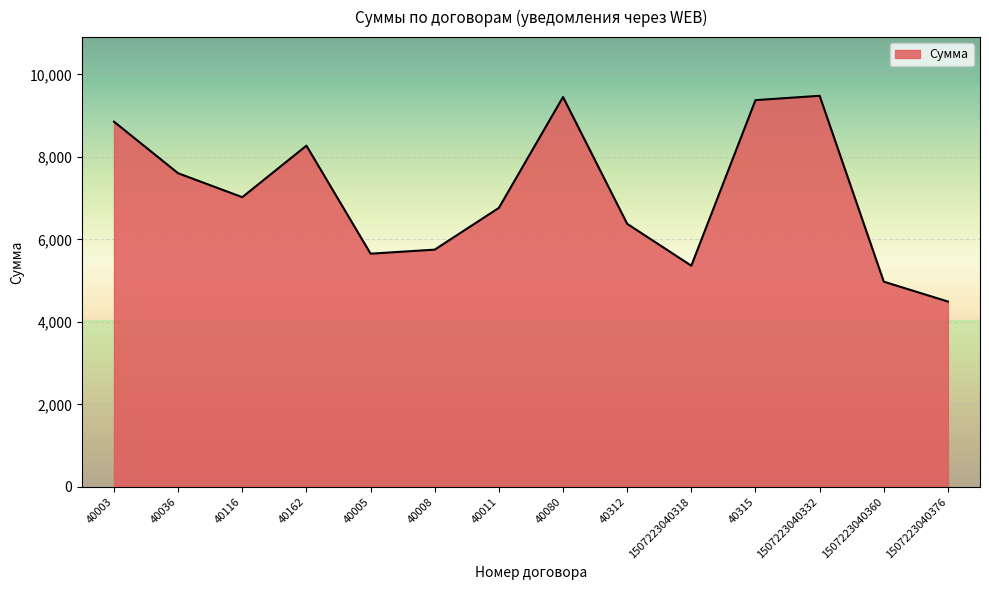

The chart shows a value of 3315.4 at 40162. True or false?

False